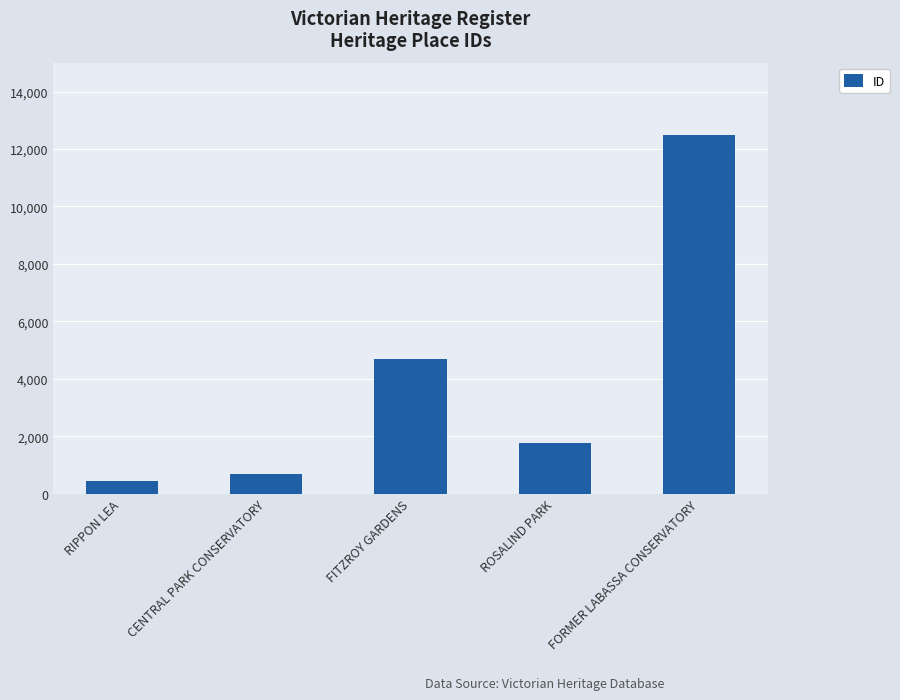

The chart shows a value of 12504 at FORMER LABASSA CONSERVATORY. True or false?

True